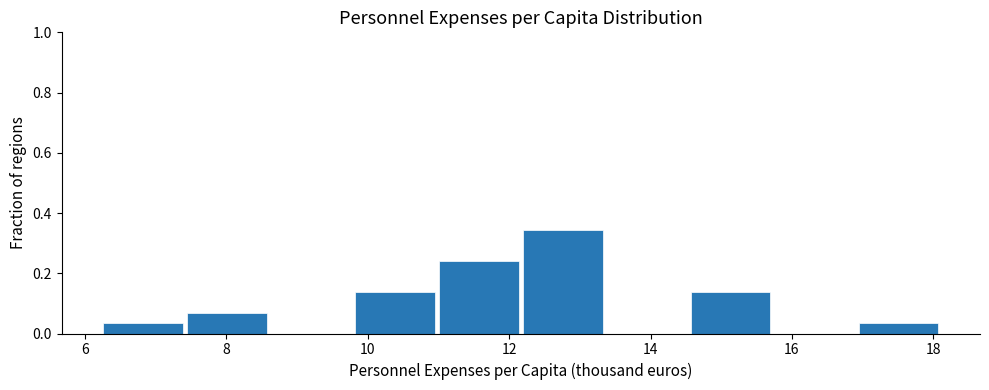

Reading left to right, transcribe this chart: for each bar, give the range it covers on the x-axis and its height. Neither the bar edges nor the heights are printed on the chart, so give them approximately, as read against the axes.

6.2 to 7.4: 0.04
7.4 to 8.6: 0.06
8.6 to 9.8: 0
9.8 to 11.0: 0.14
11.0 to 12.2: 0.24
12.2 to 13.4: 0.34
13.4 to 14.6: 0
14.6 to 15.8: 0.14
15.8 to 17.0: 0
17.0 to 18.2: 0.04